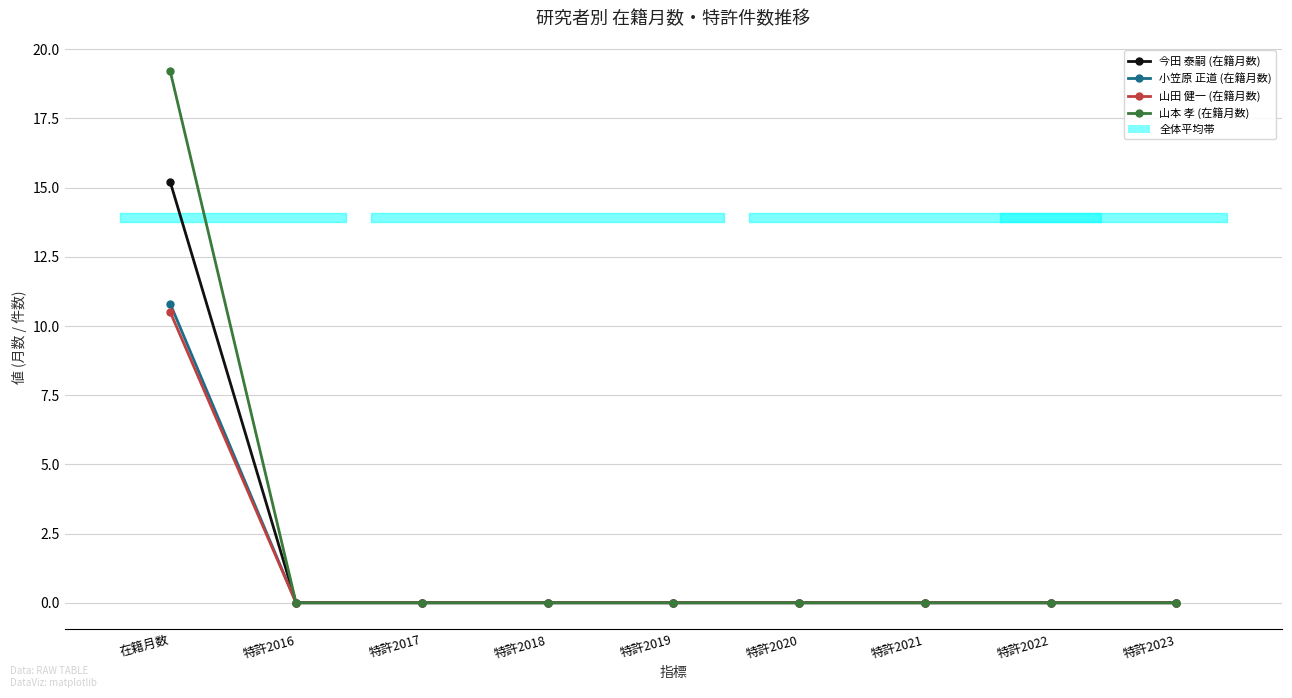

What is the highest value of the 山本 孝 (在籍月数) series?

19.2